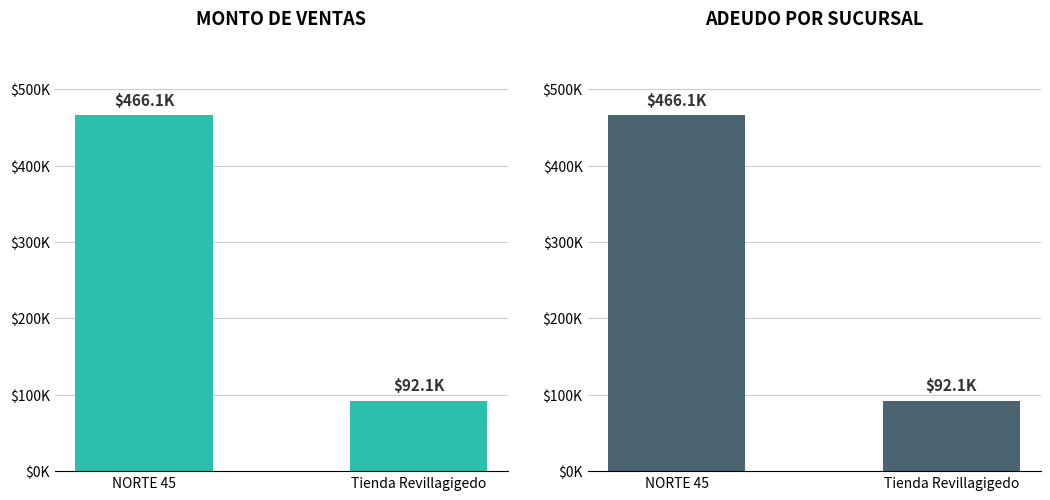

What is the label of the 1st bar from the right?

Tienda Revillagigedo